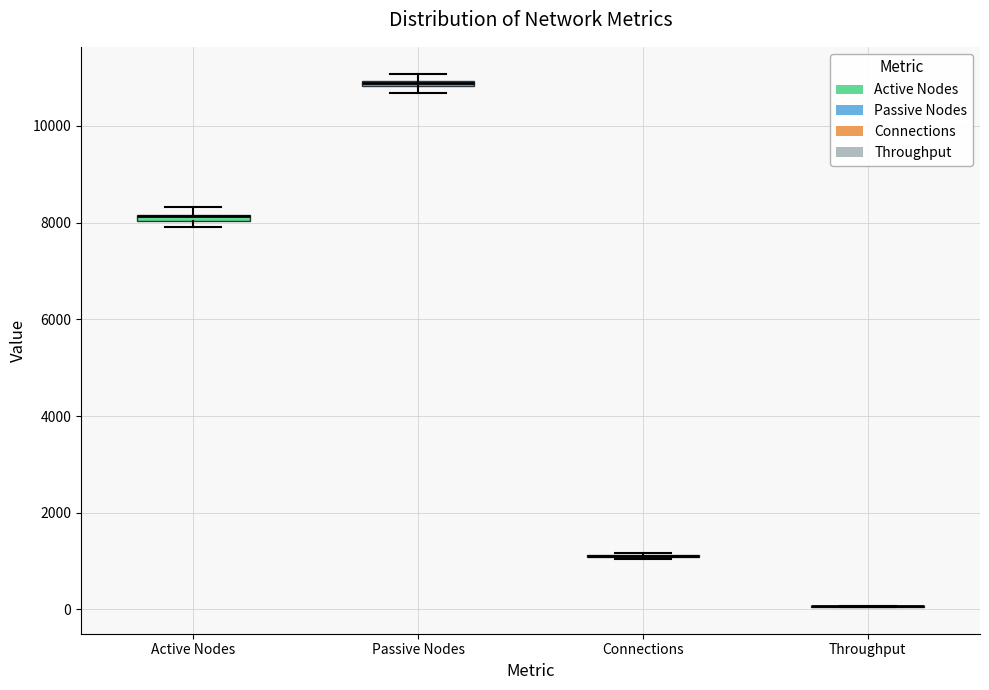

Where is the lower edge of the box for Passive Nodes on the y-axis? The values are not printed on the chart, so give them approximately, as read against the axis.

10800